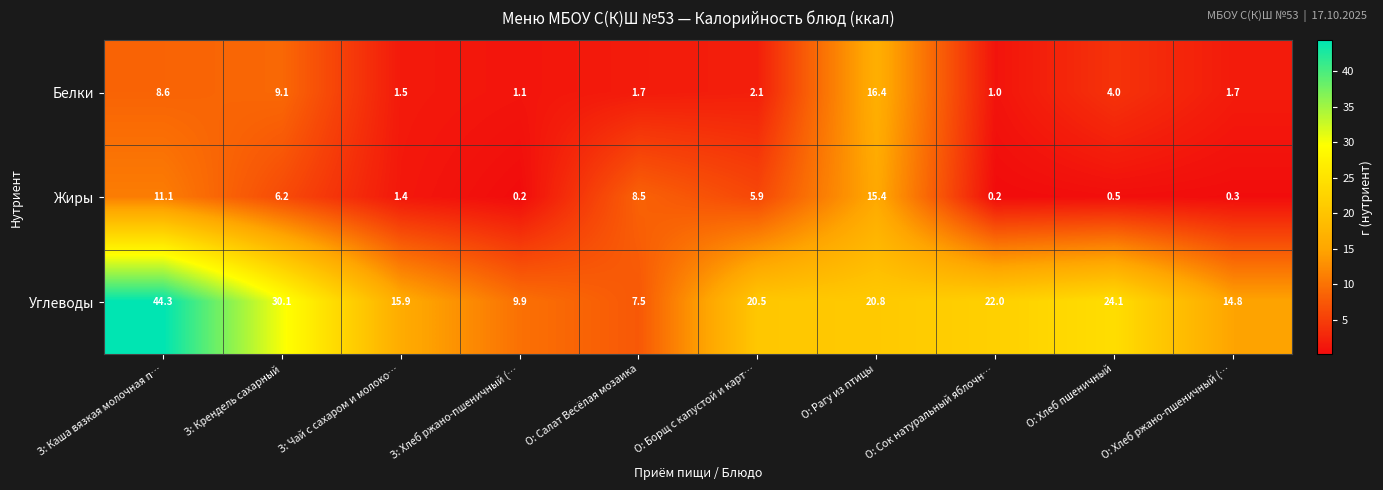

What value does the Углеводы series have at О: Хлеб пшеничный?

24.1